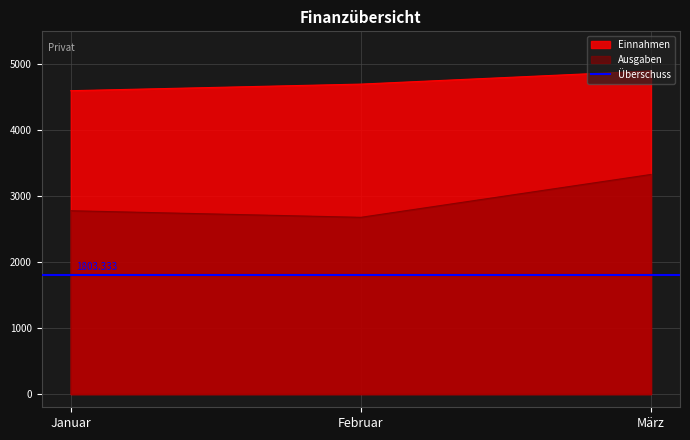

Which category has the lowest value in the Einnahmen series?

Januar